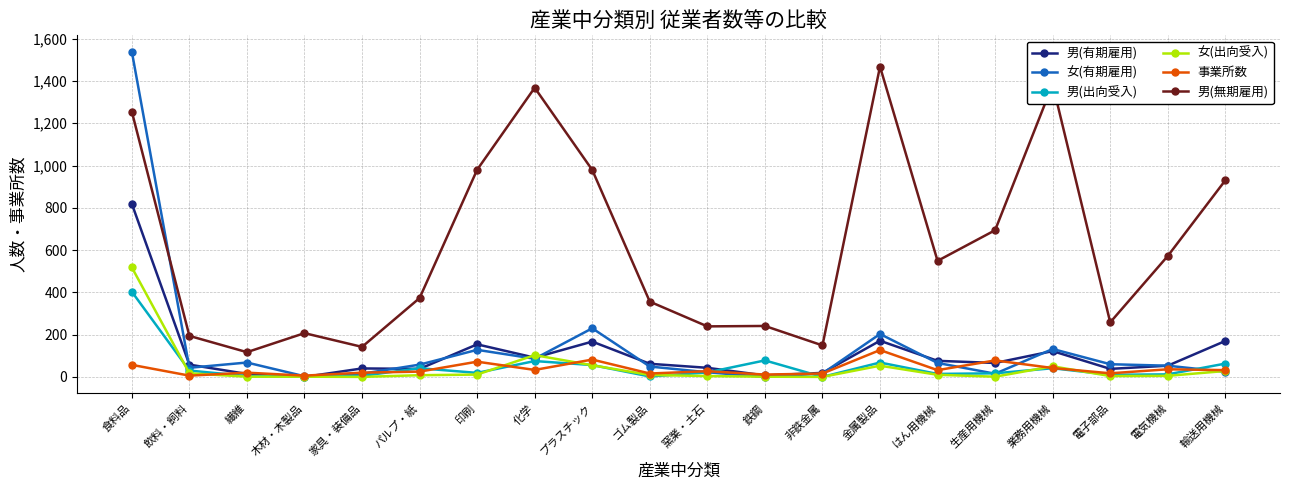

At which category is the sum across all series the highest?

食料品